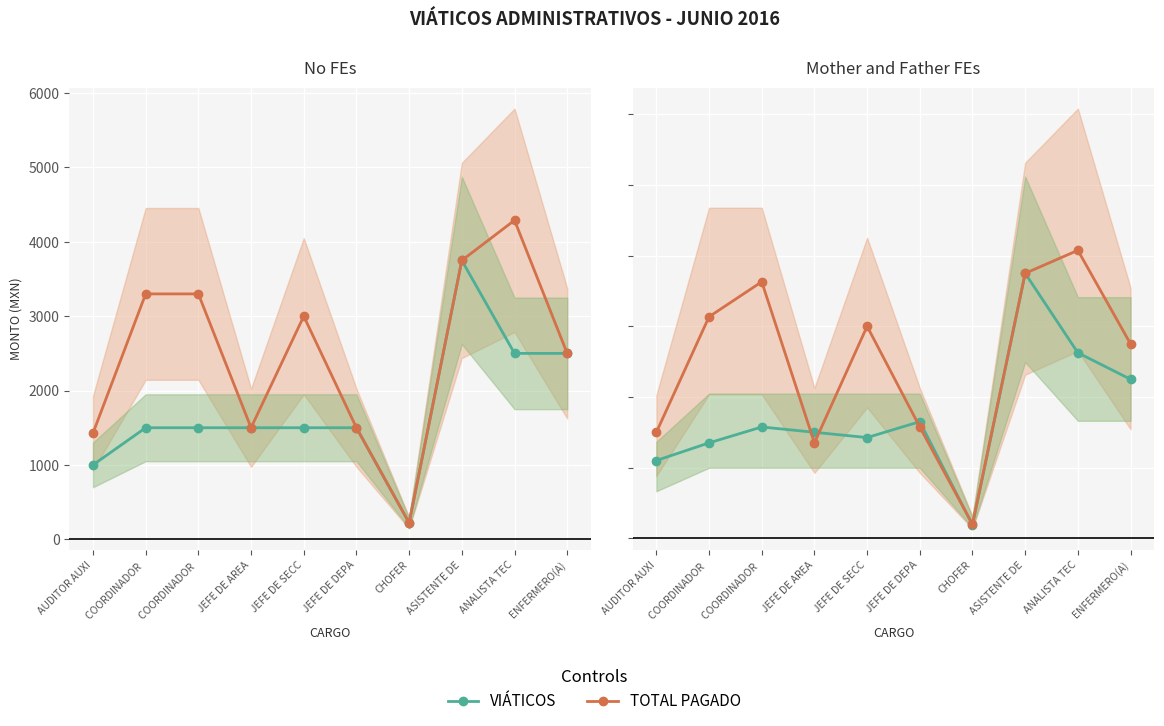

Where is TOTAL PAGADO nearest to the value 2136?

JEFE DE DEPA